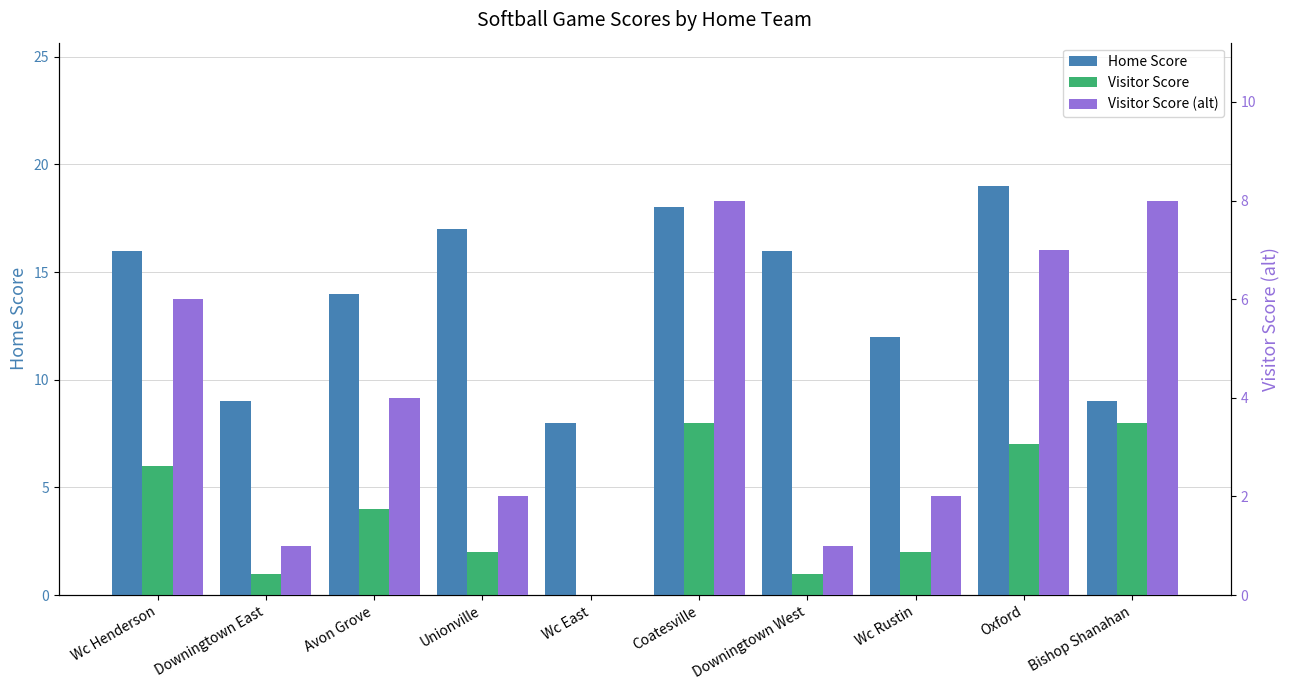

Is the value of Visitor Score at Bishop Shanahan greater than the value of Visitor Score (alt) at Wc East?

Yes